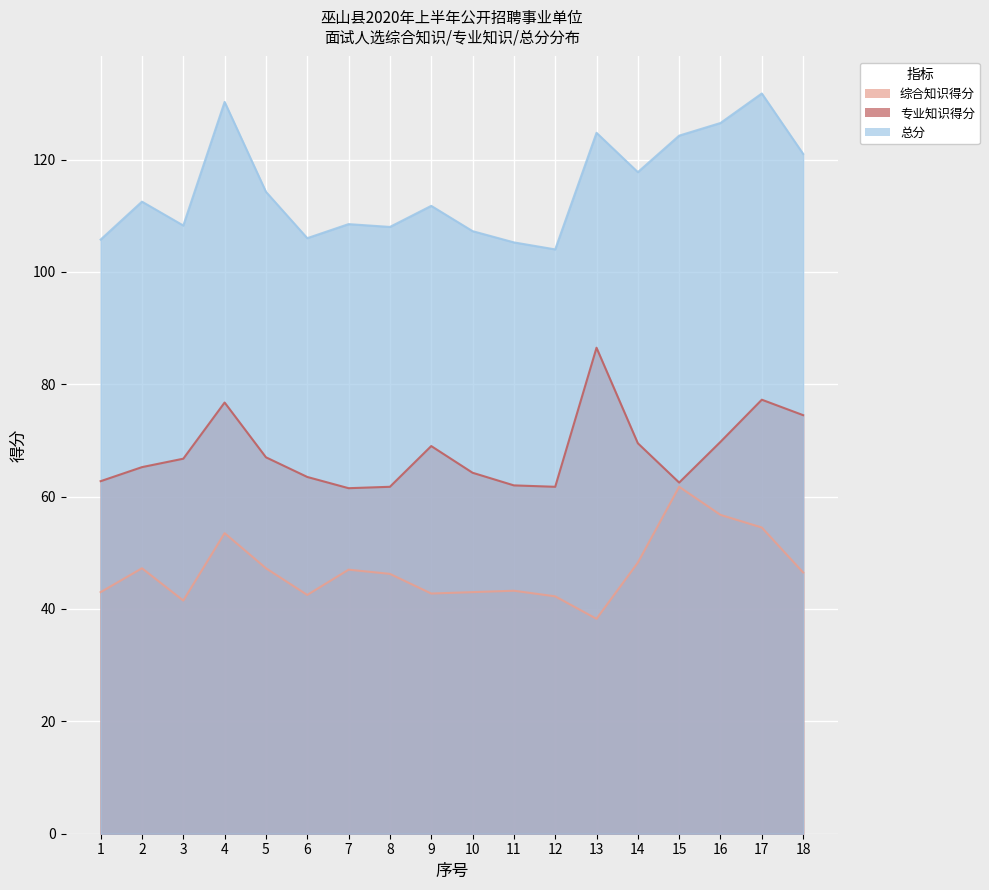

What is the difference between the maximum and minimum values in the 总分 series?

27.8